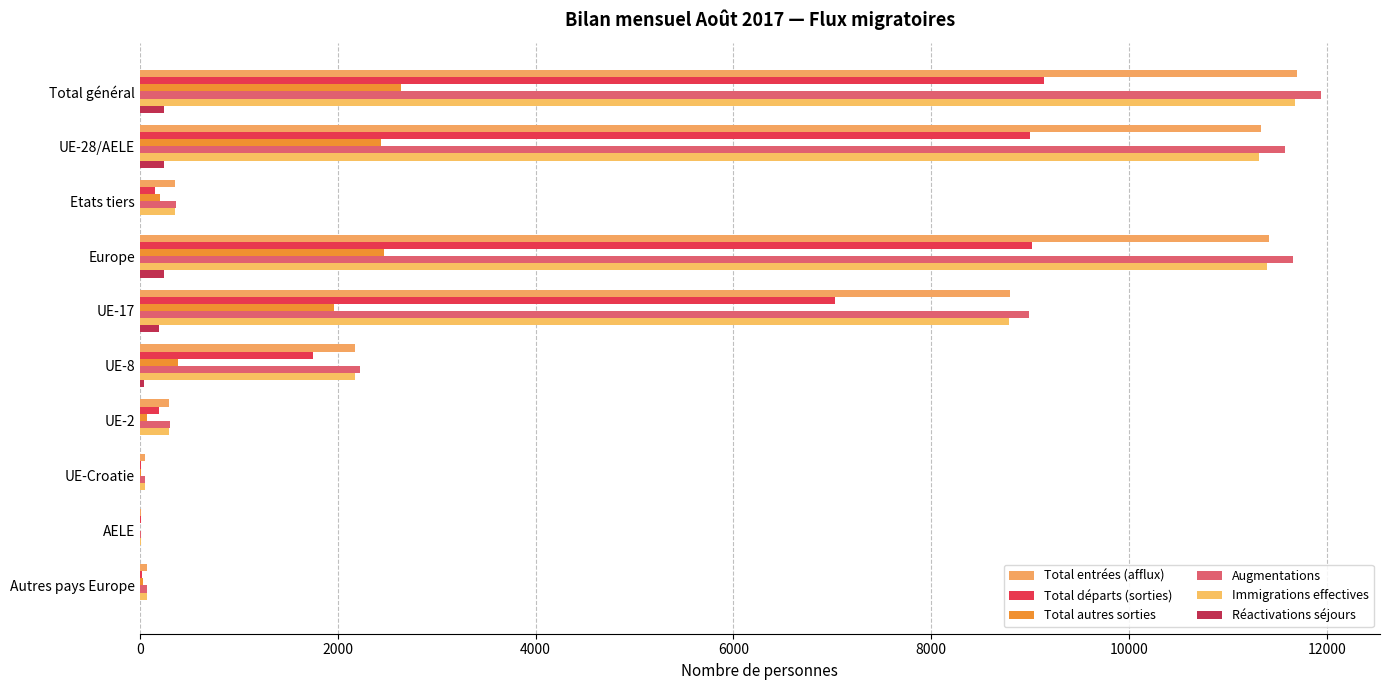

What is the highest value of the Total entrées (afflux) series?

11698